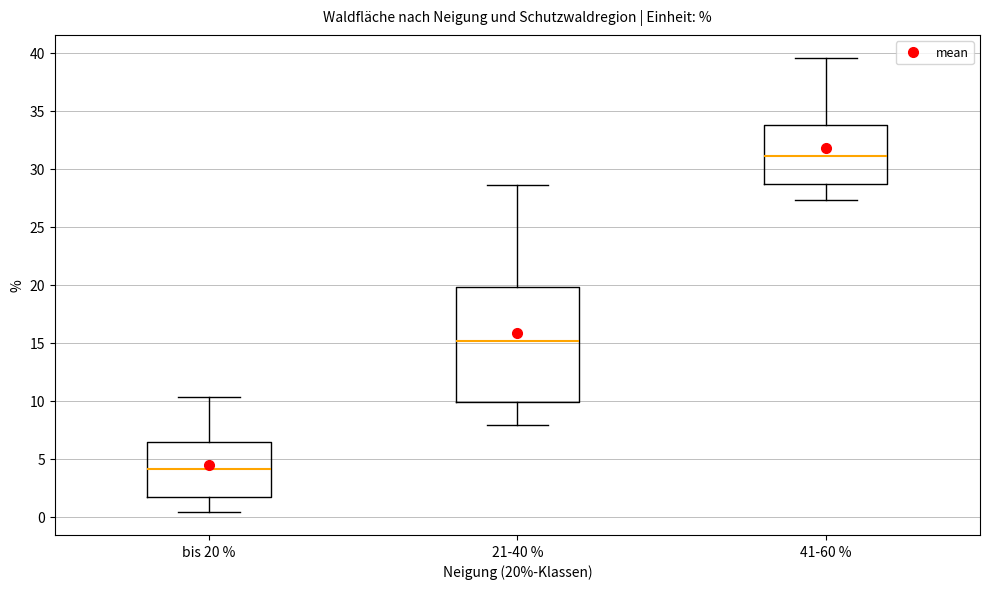

Which box has the lowest median line?

bis 20 %